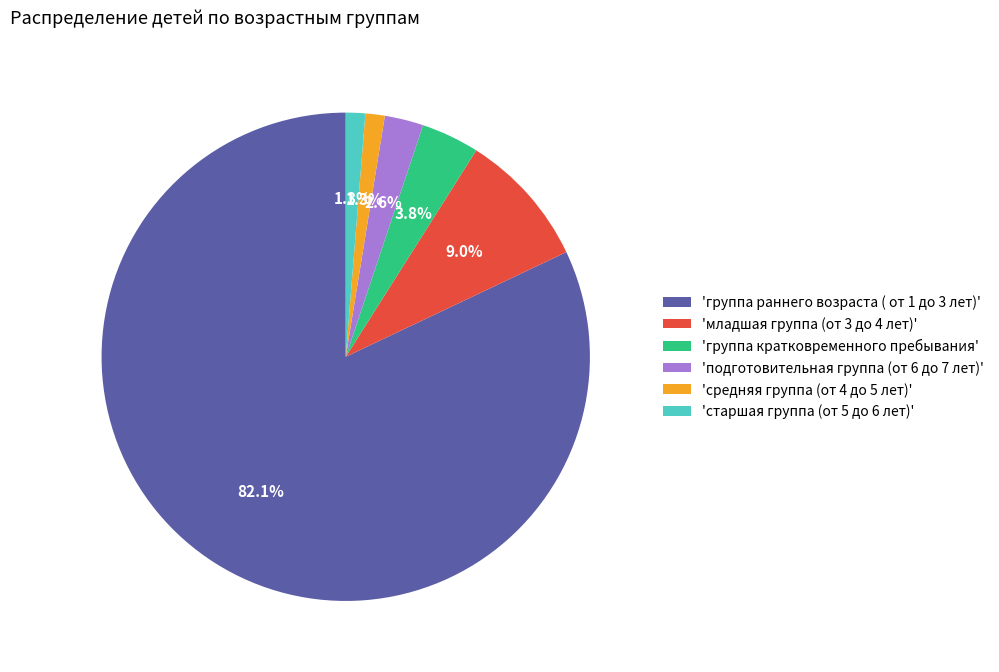

Which slice represents more than half of the pie?

'группа раннего возраста ( от 1 до 3 лет)'